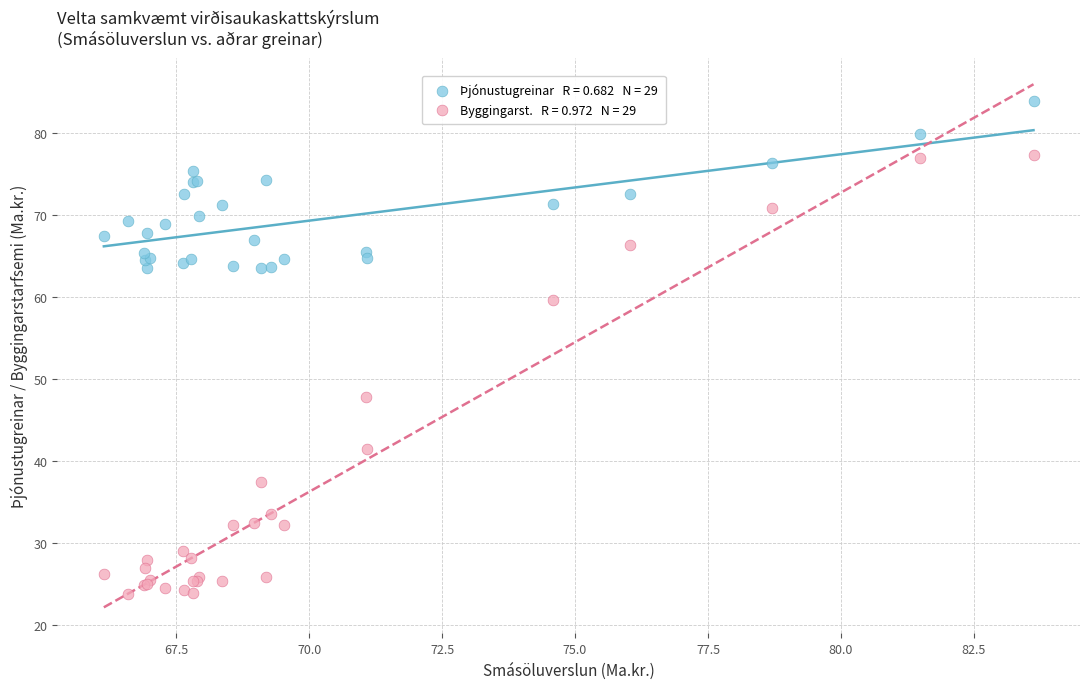

Across all series, what Y value is closest to 53?

47.8